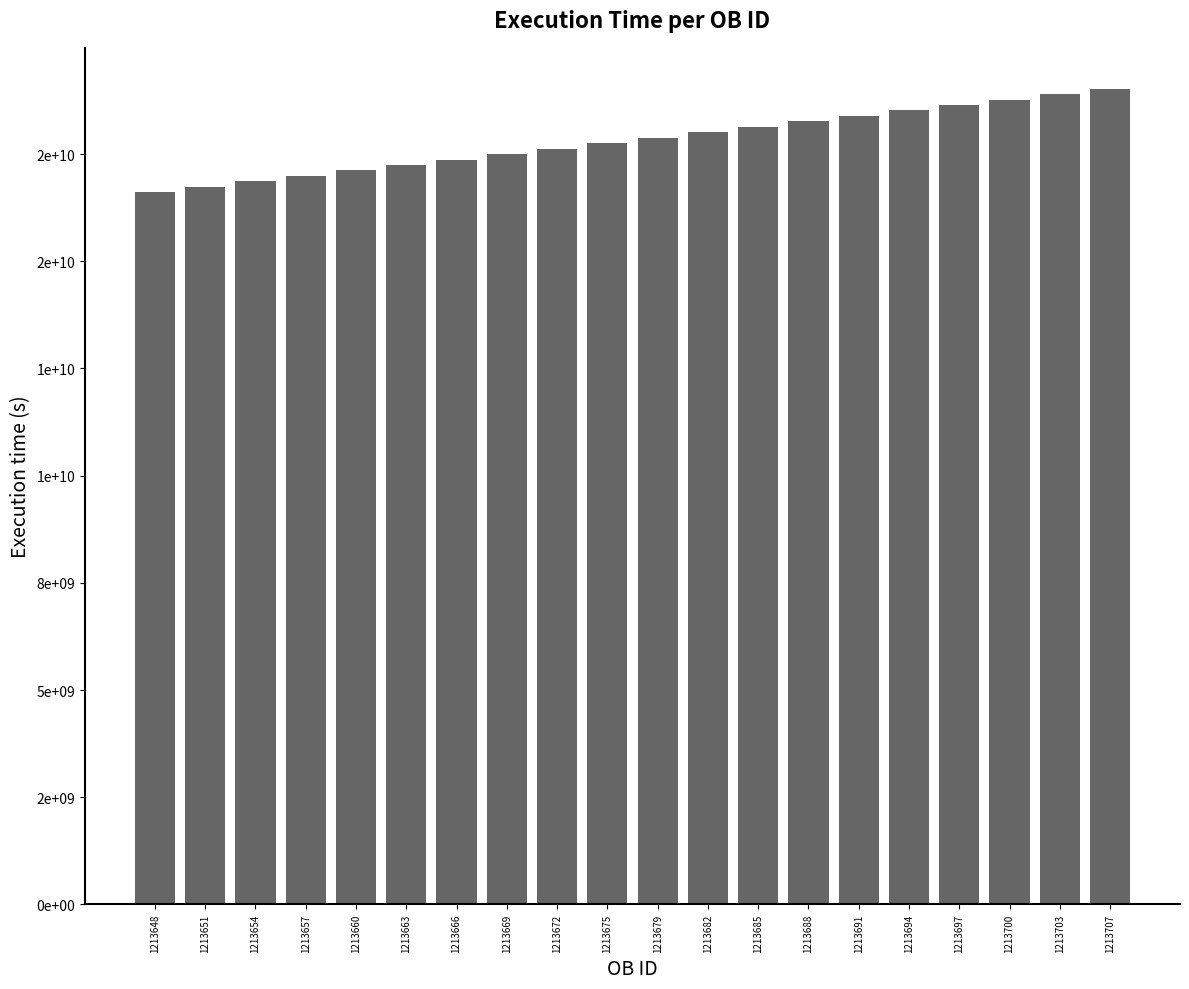

What is the change in value from 1213660 to 1213675?

+636419265.0